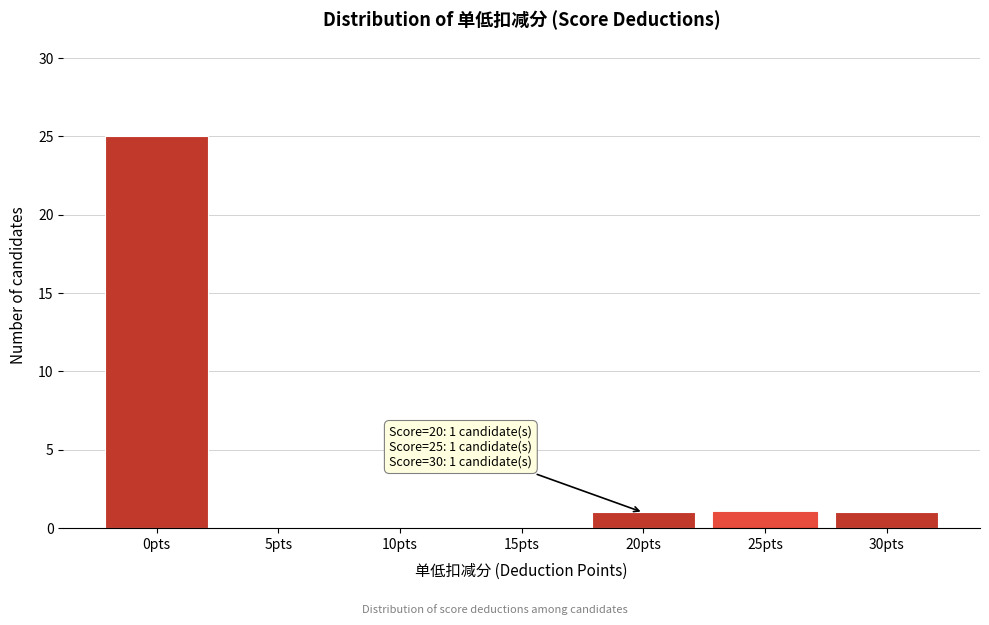

Reading left to right, transcribe all the data shown in this chart.

0pts=25	5pts=0	10pts=0	15pts=0	20pts=1	25pts=1	30pts=1